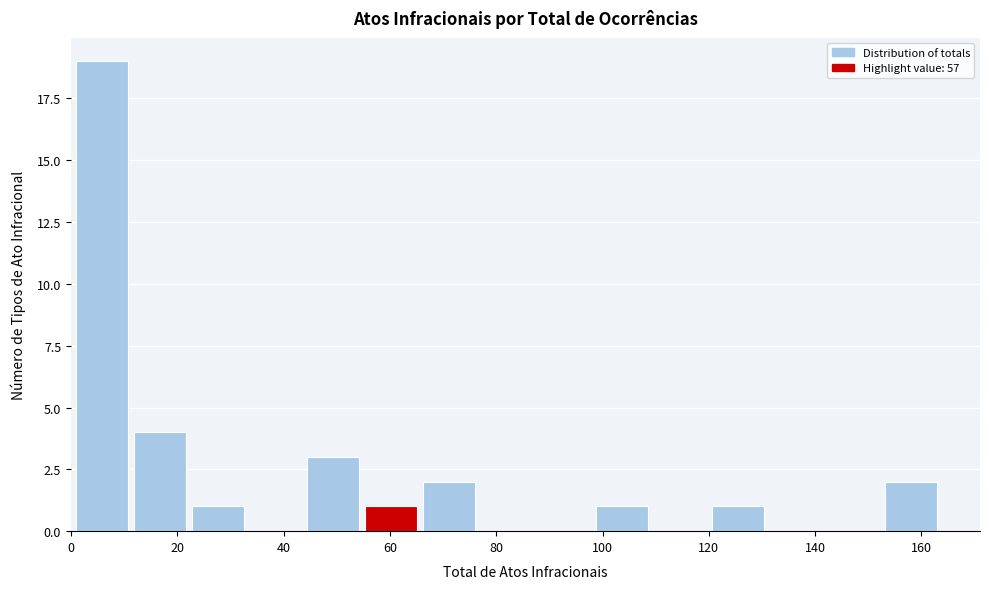

Over which range of the x-axis is the bar tallest?

2 to 12